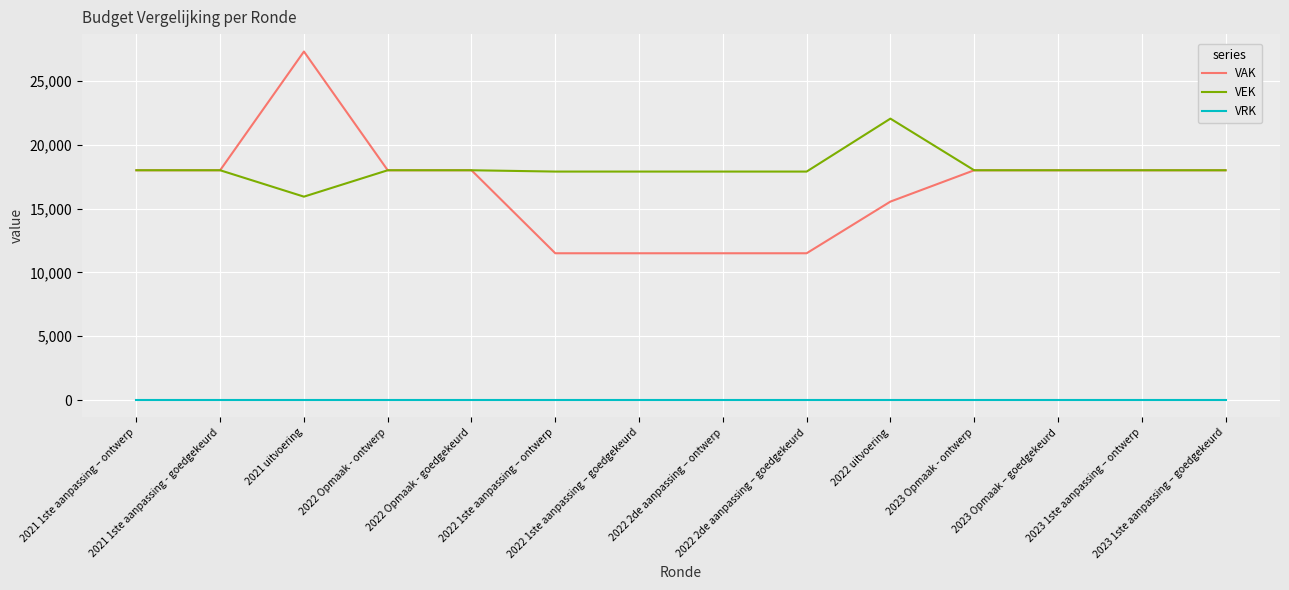

True or false: VRK and VAK cross at least once.

False